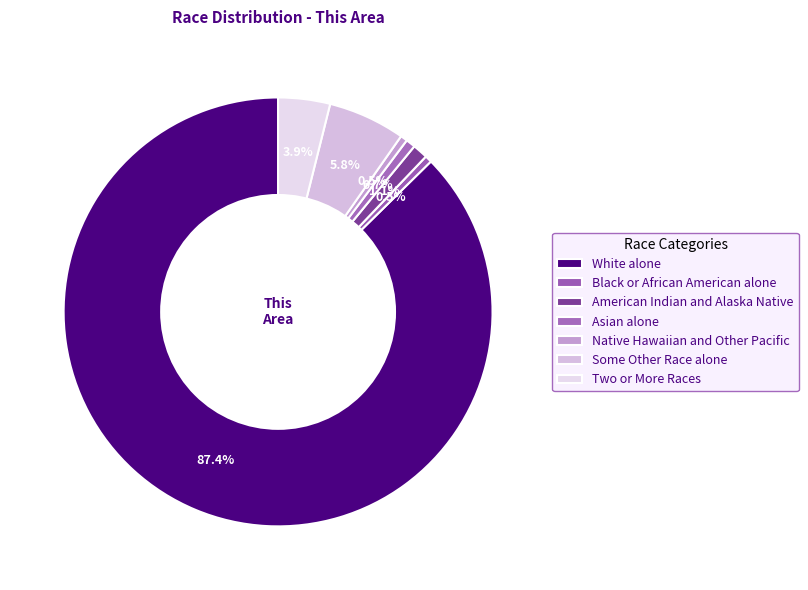

To the nearest percent, what percentage of the pie is White alone?

87%